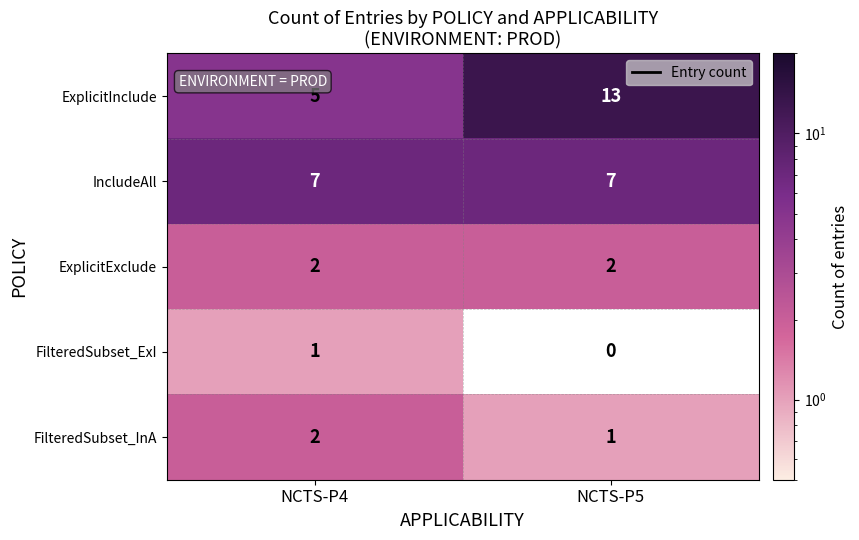

What is the minimum value shown in the chart?

1.0